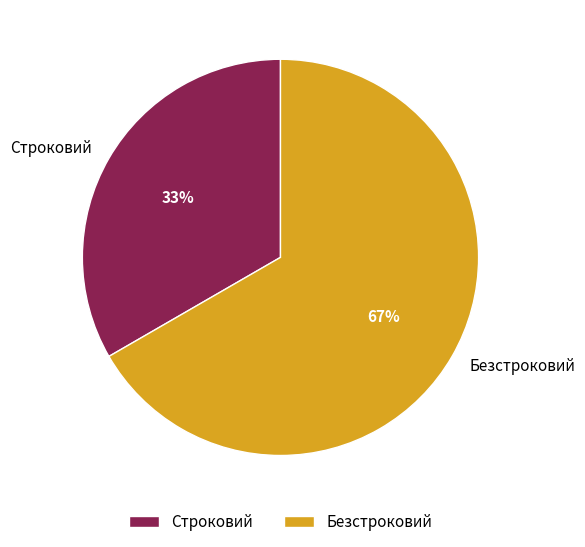

What is the smallest slice in the pie chart?

Строковий